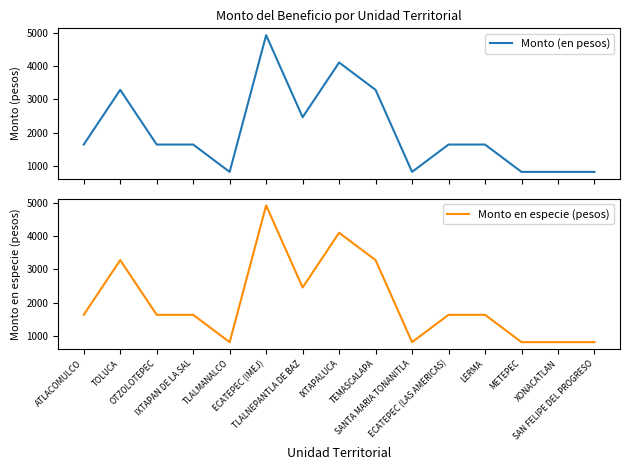

How many lines are shown in the chart?

2